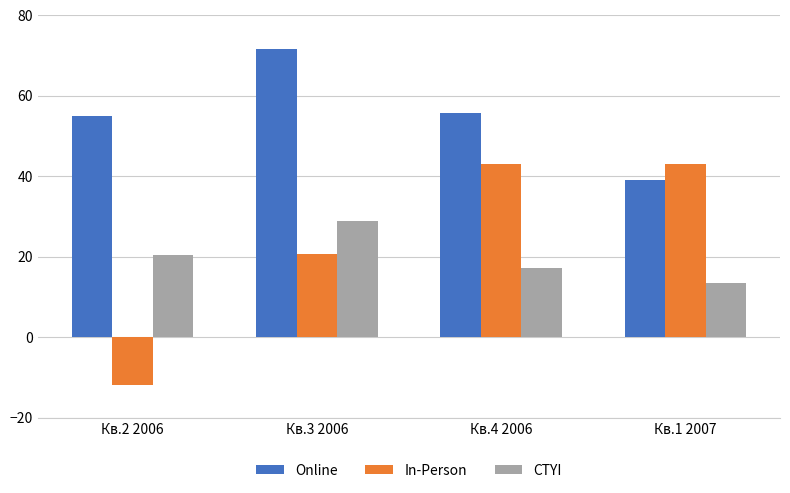

Are the bars horizontal?

No